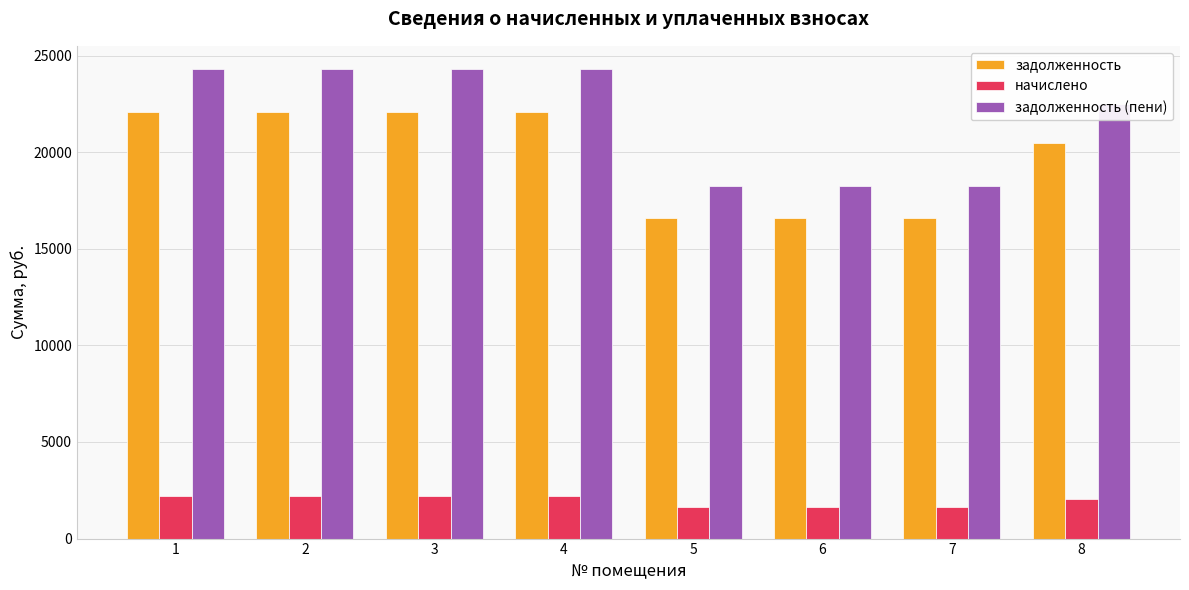

Reading left to right, transcribe all the data shown in this chart.

задолженность: 1=22099.6	2=22099.6	3=22099.6	4=22099.6	5=16607.0	6=16607.0	7=16607.0	8=20469.1
начислено: 1=2193.8	2=2193.8	3=2193.8	4=2193.8	5=1648.6	6=1648.6	7=1648.6	8=2031.9
задолженность (пени): 1=24293.3	2=24293.3	3=24293.3	4=24293.3	5=18255.6	6=18255.6	7=18255.6	8=22501.0